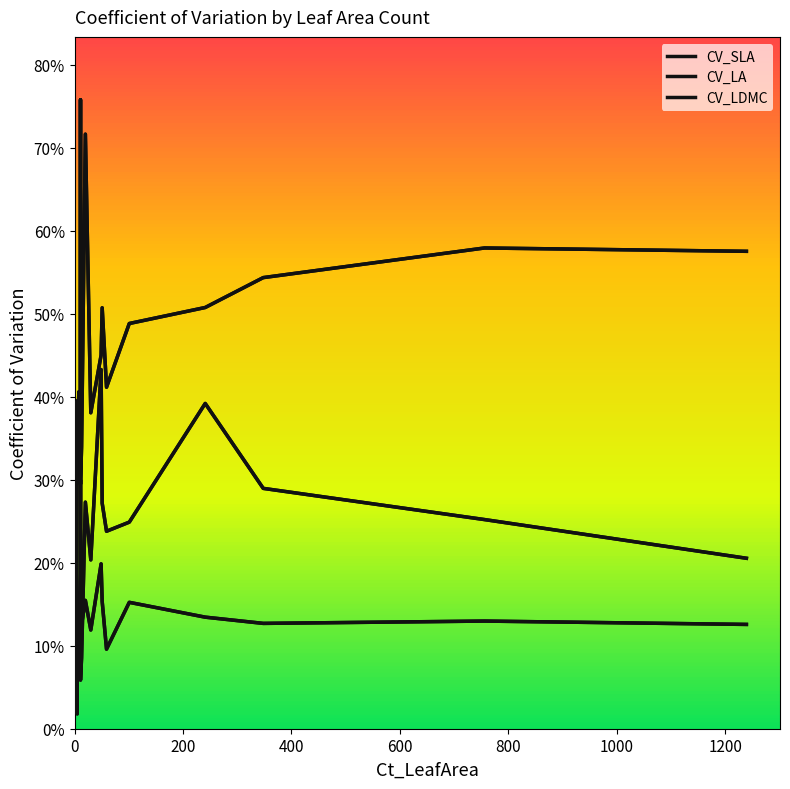

How many interior local valleys does the CV_LA series have?

6